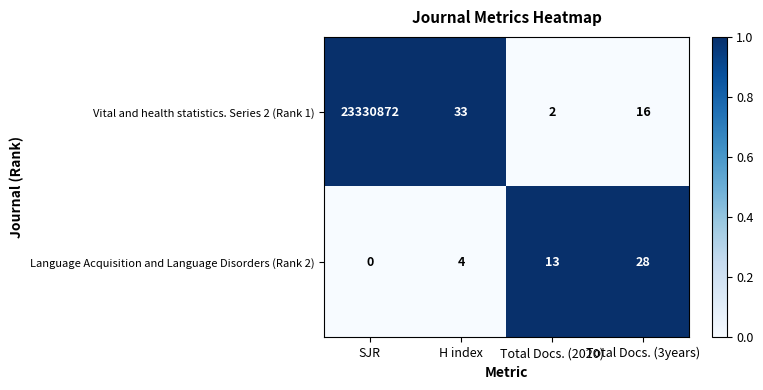

Rank the series at H index from lowest to highest value.

Language Acquisition and Language Disorders (Rank 2), Vital and health statistics. Series 2 (Rank 1)